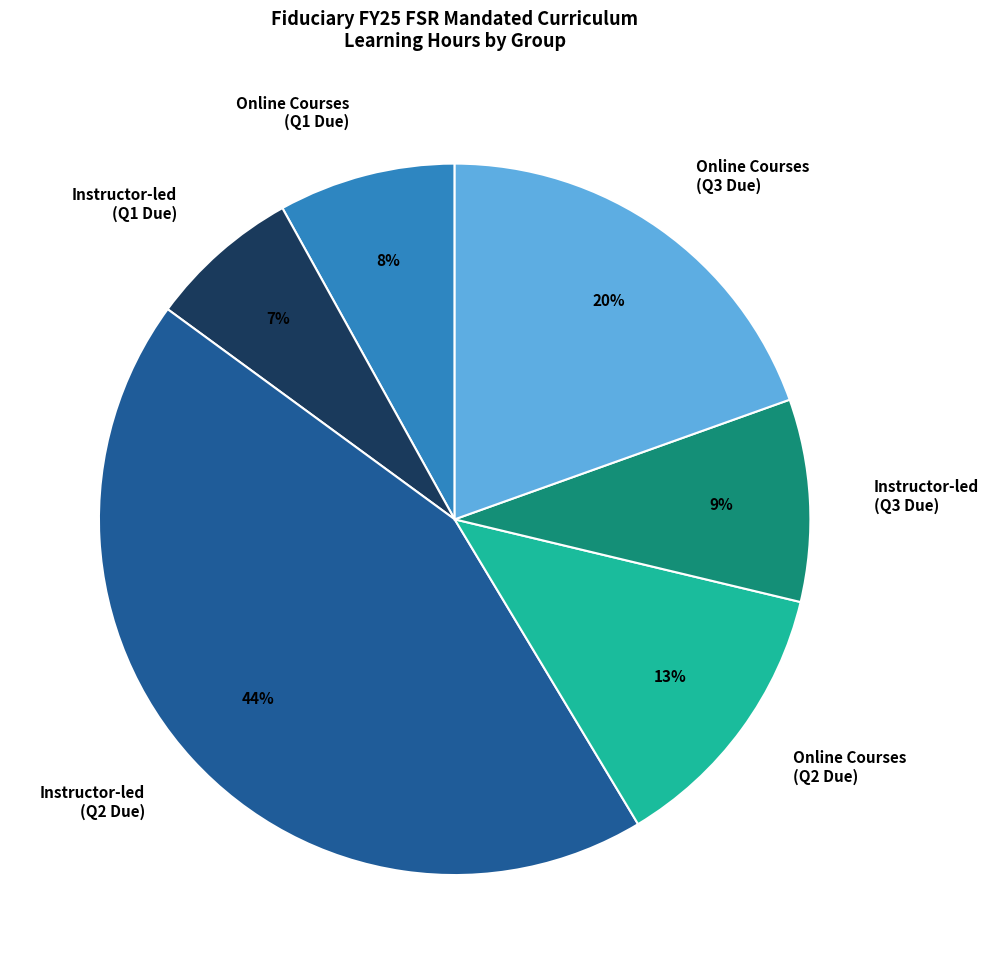

How many slices are in this pie chart?

6